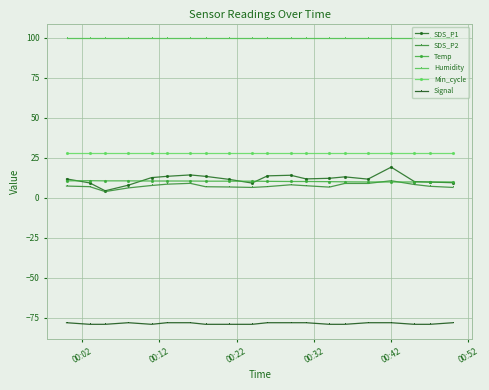

What is the minimum value for Humidity?

99.9